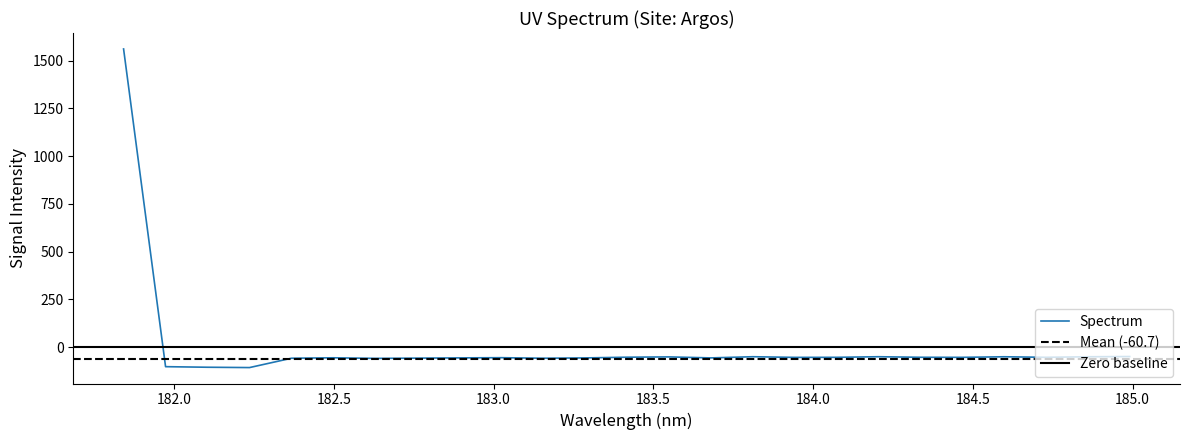

What is the change in value from 184.0735234058 to 184.9911297472?

+4.1